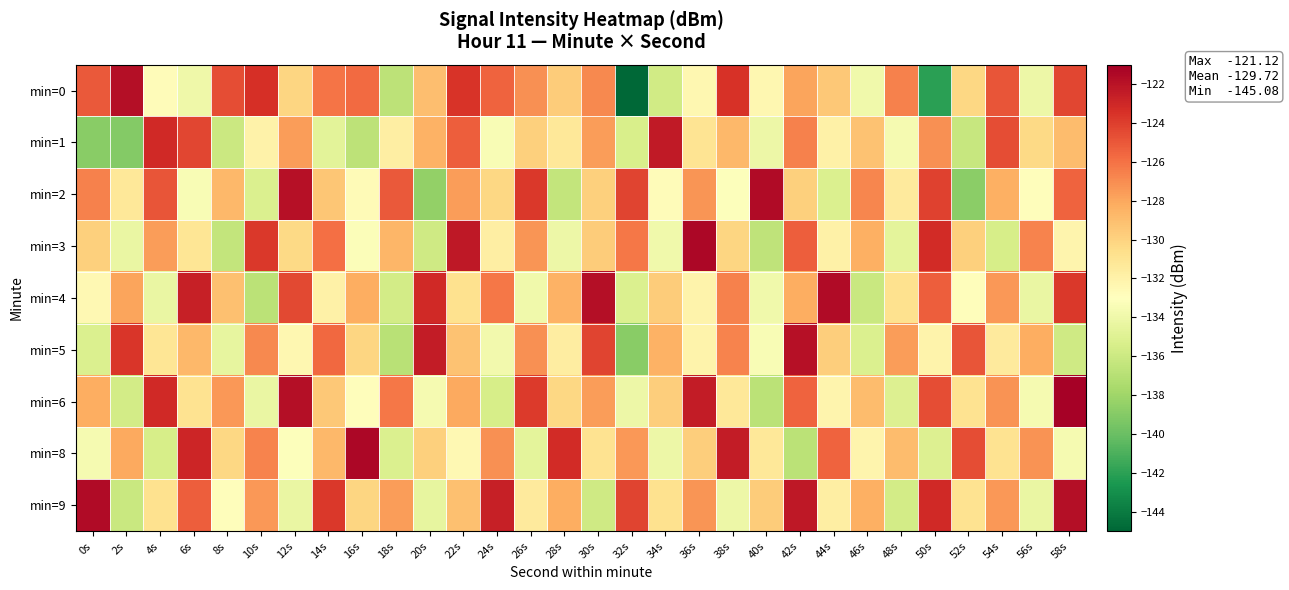

Reading left to right, list all the values displayed in this chart.

min=0: 0s=-125.0	2s=-121.8	4s=-132.7	6s=-134.0	8s=-124.6	10s=-123.4	12s=-130.2	14s=-126.1	16s=-125.7	18s=-136.7	20s=-129.0	22s=-123.6	24s=-125.5	26s=-127.1	28s=-129.6	30s=-126.8	32s=-145.1	34s=-135.7	36s=-132.4	38s=-123.5	40s=-132.4	42s=-127.9	44s=-129.5	46s=-133.9	48s=-126.6	50s=-142.0	52s=-130.2	54s=-124.9	56s=-134.1	58s=-124.3
min=1: 0s=-138.9	2s=-139.0	4s=-123.1	6s=-124.3	8s=-136.1	10s=-132.0	12s=-127.7	14s=-134.8	16s=-136.7	18s=-131.7	20s=-128.5	22s=-125.2	24s=-133.5	26s=-129.9	28s=-131.2	30s=-127.7	32s=-135.4	34s=-122.3	36s=-131.0	38s=-128.8	40s=-134.1	42s=-126.5	44s=-131.9	46s=-129.2	48s=-133.7	50s=-127.1	52s=-136.2	54s=-124.6	56s=-130.3	58s=-128.9
min=2: 0s=-126.5	2s=-131.2	4s=-124.9	6s=-133.5	8s=-128.8	10s=-135.2	12s=-121.9	14s=-129.3	16s=-132.7	18s=-125.1	20s=-138.5	22s=-127.7	24s=-130.2	26s=-123.8	28s=-136.5	30s=-129.9	32s=-124.2	34s=-132.8	36s=-127.3	38s=-133.1	40s=-121.7	42s=-129.9	44s=-135.2	46s=-126.8	48s=-131.5	50s=-124.1	52s=-138.8	54s=-128.3	56s=-132.9	58s=-125.5
min=3: 0s=-129.9	2s=-134.2	4s=-127.7	6s=-131.1	8s=-136.5	10s=-123.8	12s=-130.3	14s=-125.9	16s=-133.2	18s=-128.7	20s=-135.9	22s=-122.2	24s=-131.8	26s=-127.3	28s=-134.1	30s=-129.7	32s=-126.2	34s=-133.9	36s=-121.5	38s=-130.1	40s=-136.7	42s=-125.2	44s=-131.9	46s=-128.3	48s=-134.7	50s=-123.2	52s=-129.9	54s=-135.5	56s=-126.7	58s=-132.2
min=4: 0s=-132.5	2s=-127.9	4s=-134.2	6s=-122.7	8s=-129.1	10s=-136.8	12s=-124.5	14s=-131.9	16s=-128.2	18s=-135.7	20s=-123.1	22s=-130.8	24s=-126.2	26s=-133.9	28s=-128.5	30s=-121.8	32s=-135.2	34s=-129.7	36s=-132.1	38s=-126.5	40s=-133.9	42s=-128.2	44s=-121.7	46s=-136.1	48s=-130.8	50s=-125.2	52s=-132.9	54s=-127.5	56s=-134.2	58s=-123.8
min=5: 0s=-135.2	2s=-123.7	4s=-131.1	6s=-128.8	8s=-134.5	10s=-126.9	12s=-132.3	14s=-125.7	16s=-130.1	18s=-136.9	20s=-122.5	22s=-129.2	24s=-133.8	26s=-127.1	28s=-131.7	30s=-124.2	32s=-138.9	34s=-128.5	36s=-132.1	38s=-126.7	40s=-133.5	42s=-121.9	44s=-129.8	46s=-135.2	48s=-127.7	50s=-132.1	52s=-124.9	54s=-131.5	56s=-128.2	58s=-135.9
min=6: 0s=-128.2	2s=-135.7	4s=-123.1	6s=-130.9	8s=-127.5	10s=-134.2	12s=-121.8	14s=-129.5	16s=-132.9	18s=-126.2	20s=-133.7	22s=-128.1	24s=-135.5	26s=-123.9	28s=-130.2	30s=-127.7	32s=-134.1	34s=-129.8	36s=-122.5	38s=-131.2	40s=-136.8	42s=-125.5	44s=-132.2	46s=-128.9	48s=-135.1	50s=-124.7	52s=-130.9	54s=-127.2	56s=-133.7	58s=-121.1
min=8: 0s=-133.7	2s=-128.1	4s=-135.5	6s=-122.9	8s=-130.2	10s=-126.7	12s=-133.1	14s=-128.8	16s=-121.5	18s=-135.2	20s=-129.9	22s=-132.5	24s=-127.1	26s=-134.7	28s=-123.2	30s=-130.9	32s=-127.5	34s=-134.1	36s=-129.8	38s=-122.5	40s=-131.2	42s=-136.8	44s=-125.5	46s=-132.2	48s=-128.9	50s=-135.1	52s=-124.7	54s=-130.9	56s=-127.2	58s=-133.7
min=9: 0s=-121.7	2s=-136.1	4s=-130.8	6s=-125.2	8s=-132.9	10s=-127.5	12s=-134.2	14s=-123.8	16s=-130.1	18s=-127.7	20s=-134.5	22s=-129.1	24s=-122.7	26s=-131.5	28s=-128.2	30s=-135.9	32s=-124.2	34s=-130.8	36s=-127.3	38s=-134.1	40s=-129.7	42s=-122.2	44s=-131.8	46s=-128.3	48s=-135.7	50s=-123.1	52s=-130.9	54s=-127.5	56s=-134.2	58s=-121.8